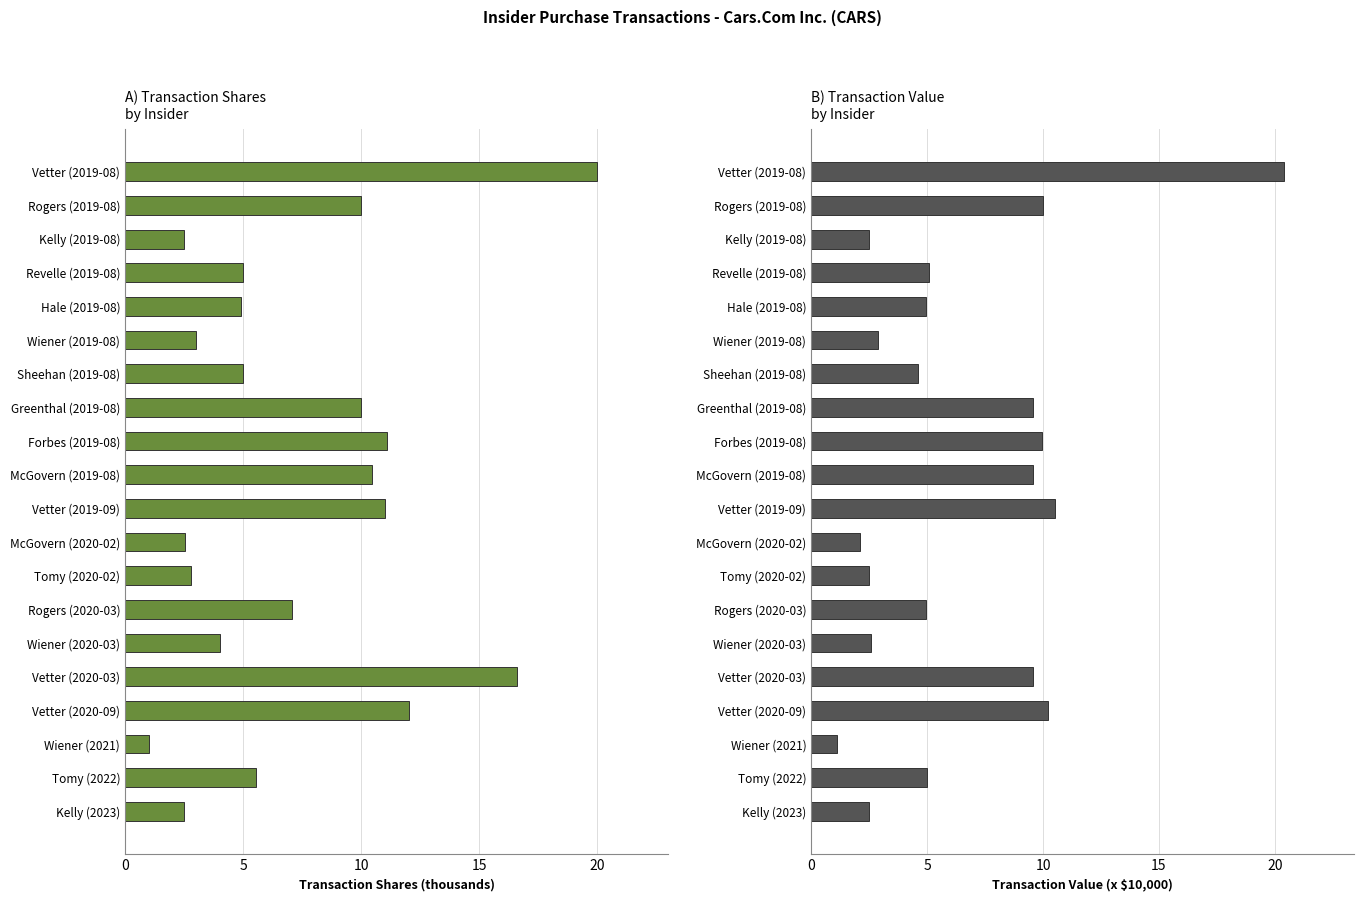

The transactionShares (thousands) series shows 6.9 at Hale (2019-08). True or false?

False